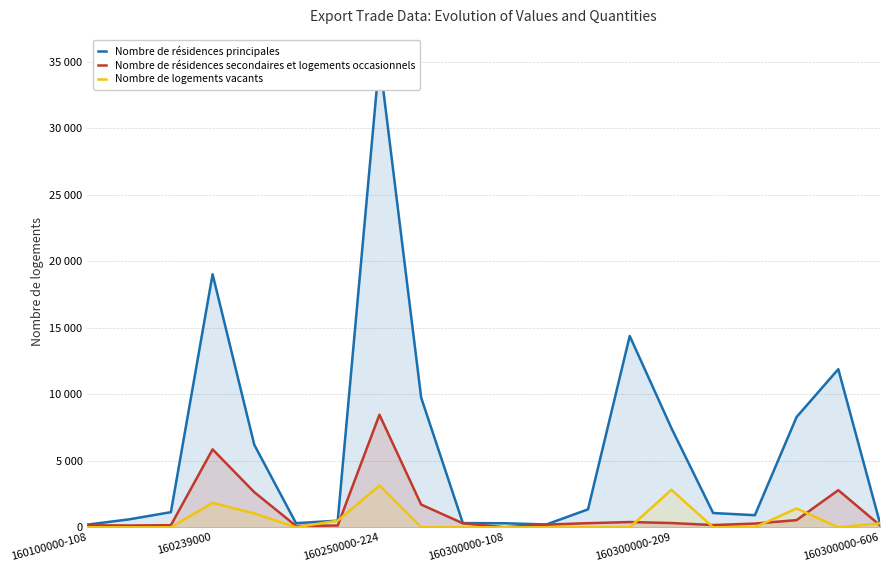

What is the average value of the Nombre de résidences secondaires et logements occasionnels series?

1240